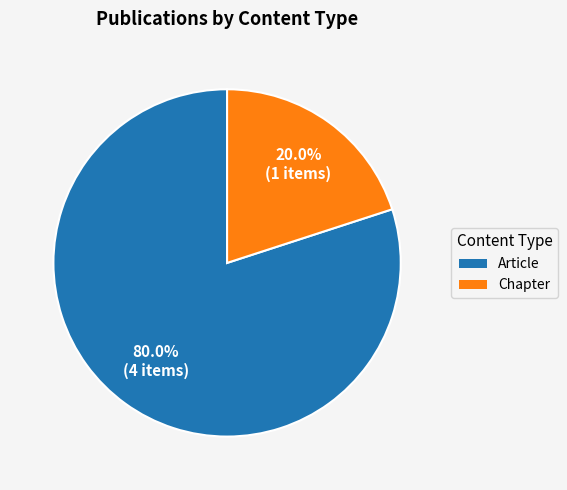

How many segments does this pie chart have?

2